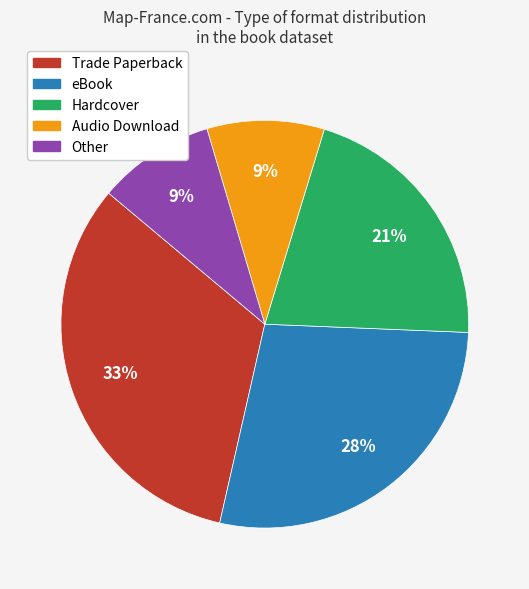

To the nearest percent, what is the average slice percentage?

20%